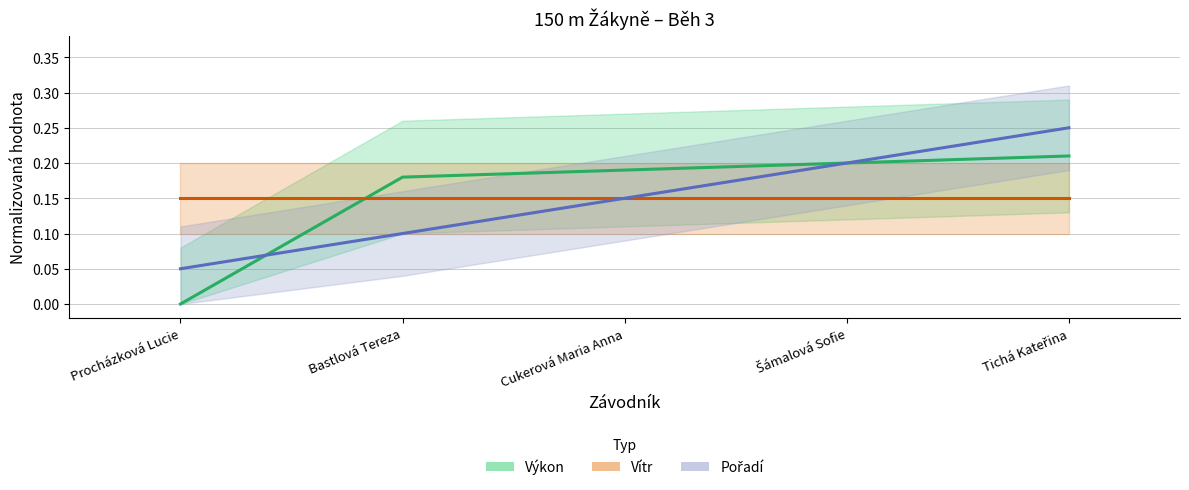

True or false: Výkon has more than 2 points higher than both neighbors.

False